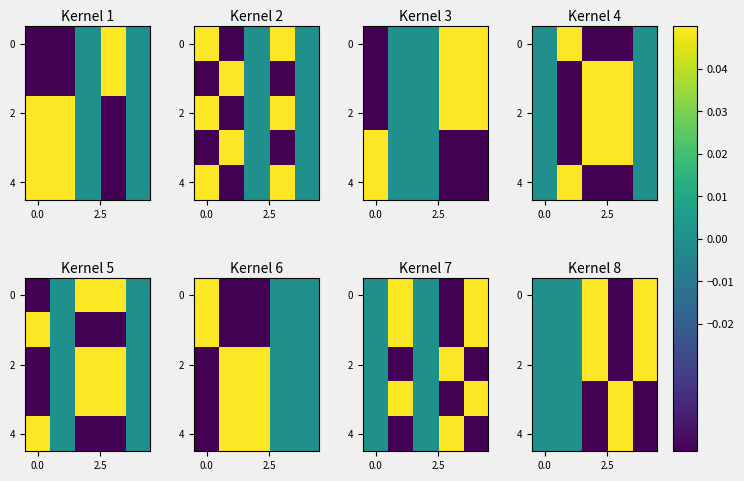

How many categories are shown in the chart?

5